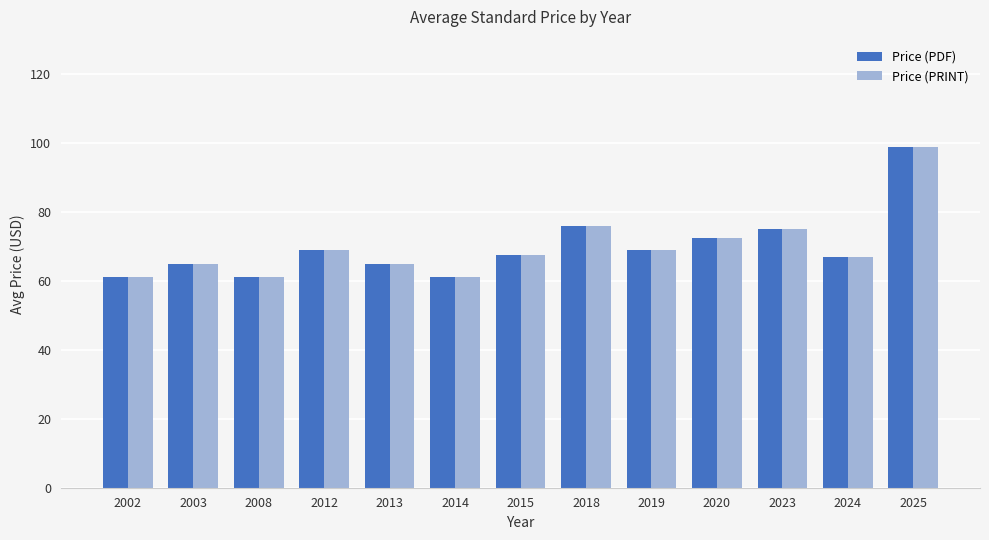

True or false: Price (PRINT) has a value of 65.0 at 2013.

True